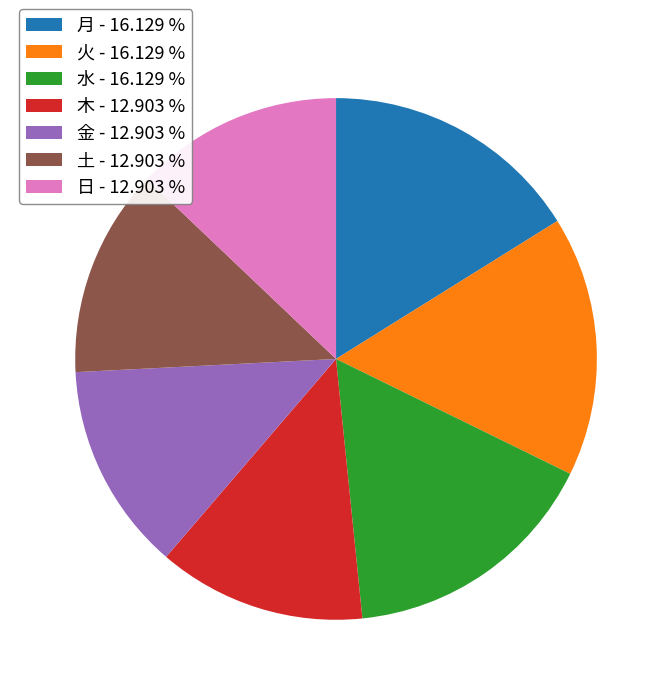

Is there any slice that represents more than half of the pie?

No